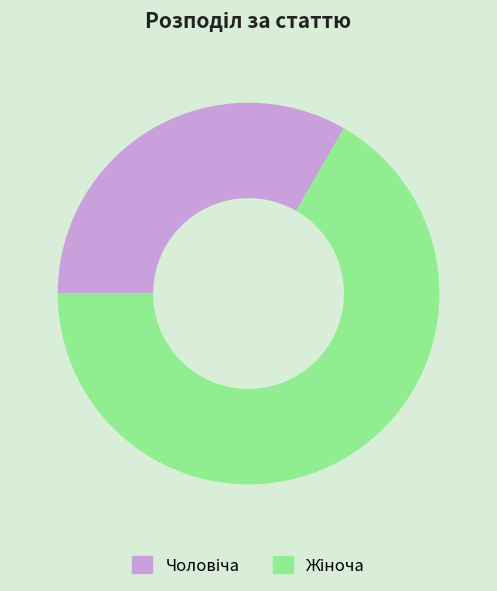

Does any single category account for the majority?

Yes